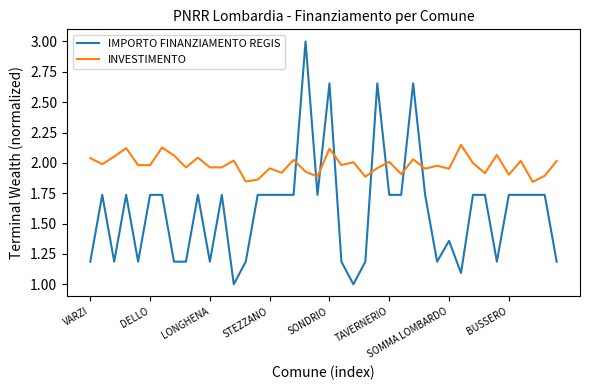

List the series in order of their overall mean, highest first.

INVESTIMENTO, IMPORTO FINANZIAMENTO REGIS